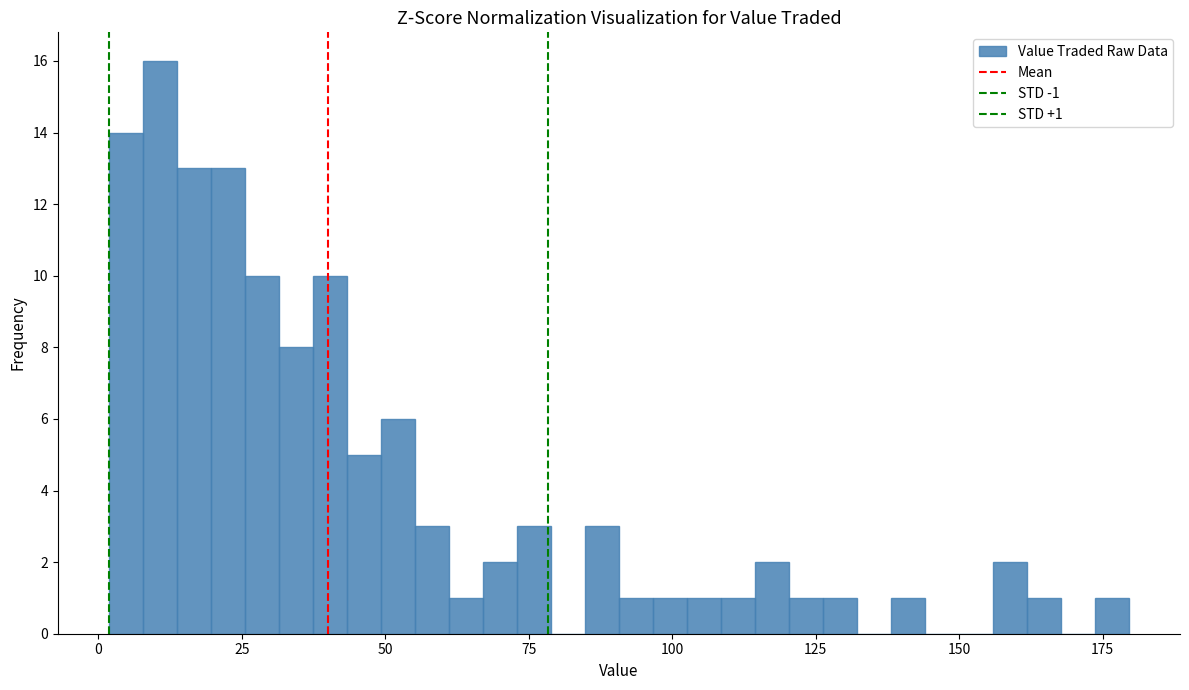

Read against the x-axis, roughly where is the centre of the tallest bar?

10